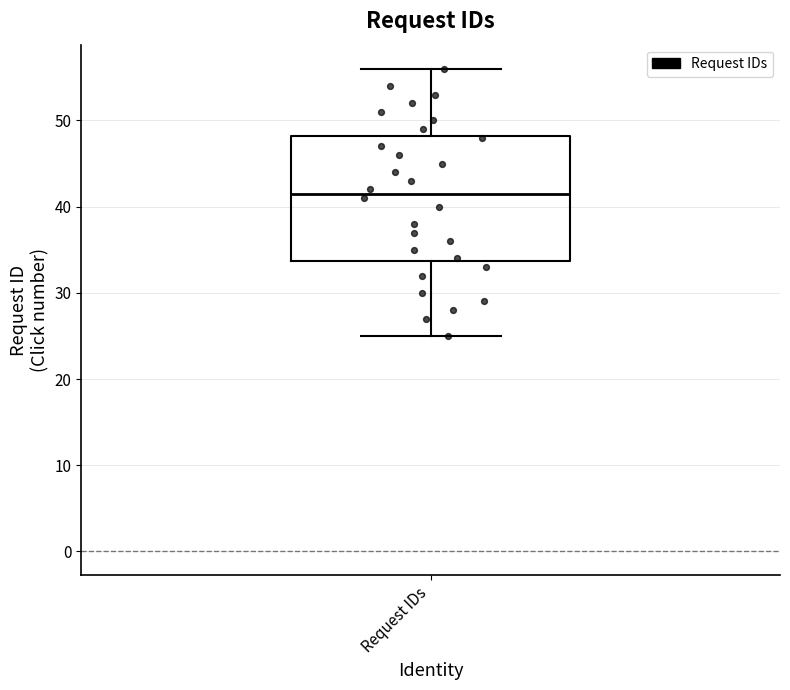

Where does the upper whisker of the box for Request IDs end on the y-axis? The values are not printed on the chart, so give them approximately, as read against the axis.

56